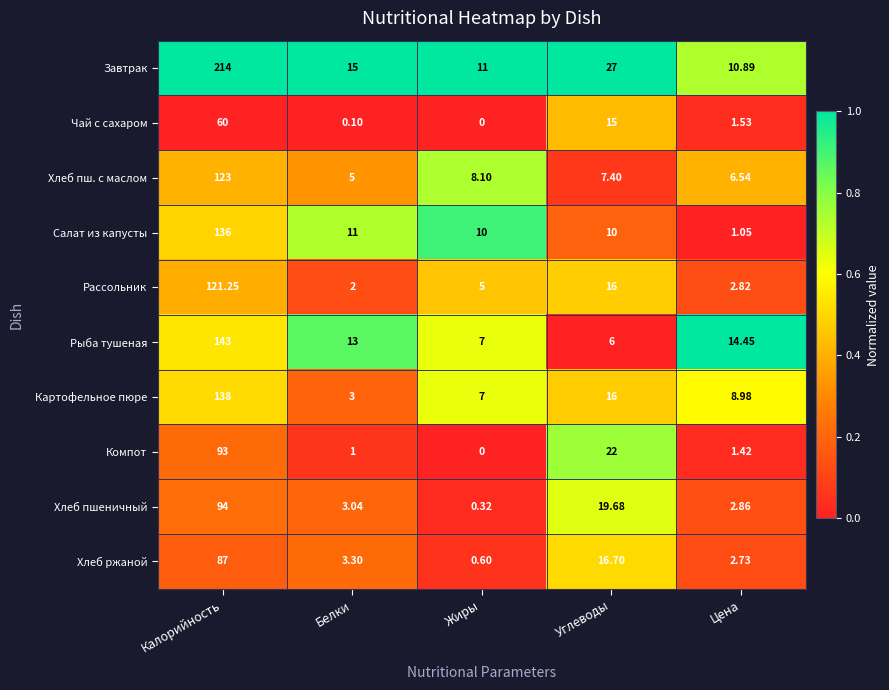

Which label corresponds to the smallest value in the chart?

Жиры